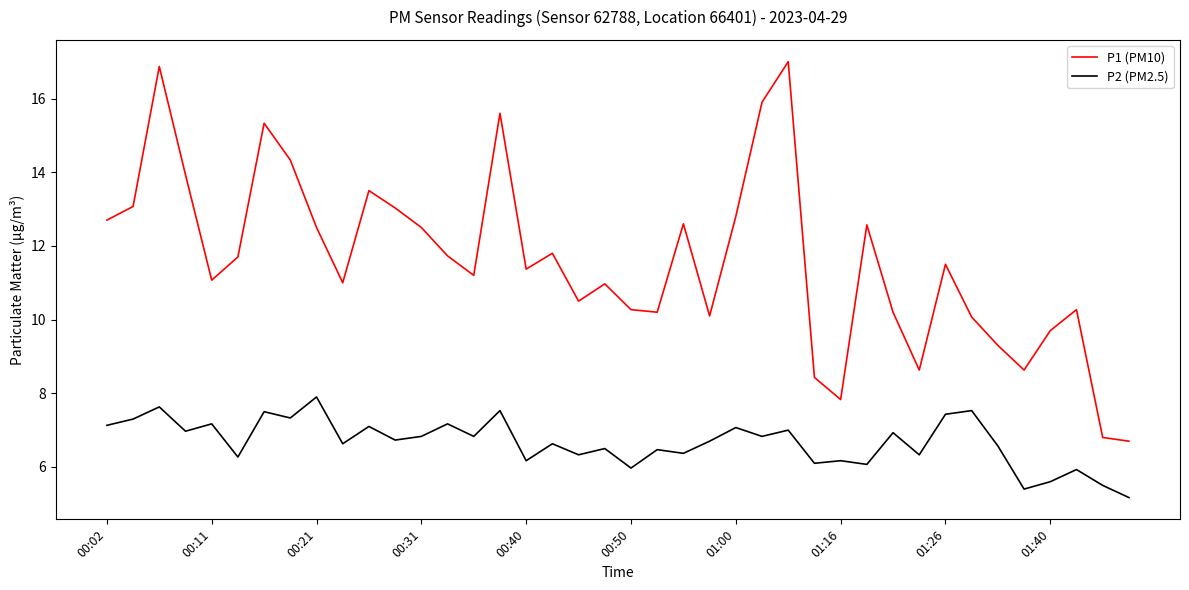

Which series has the largest range (max minus min)?

P1 (PM10)